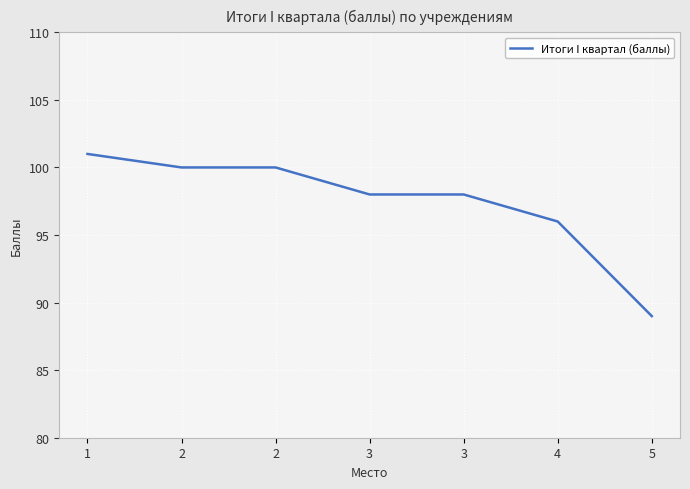

What is the value of the 3rd point from the left?

100